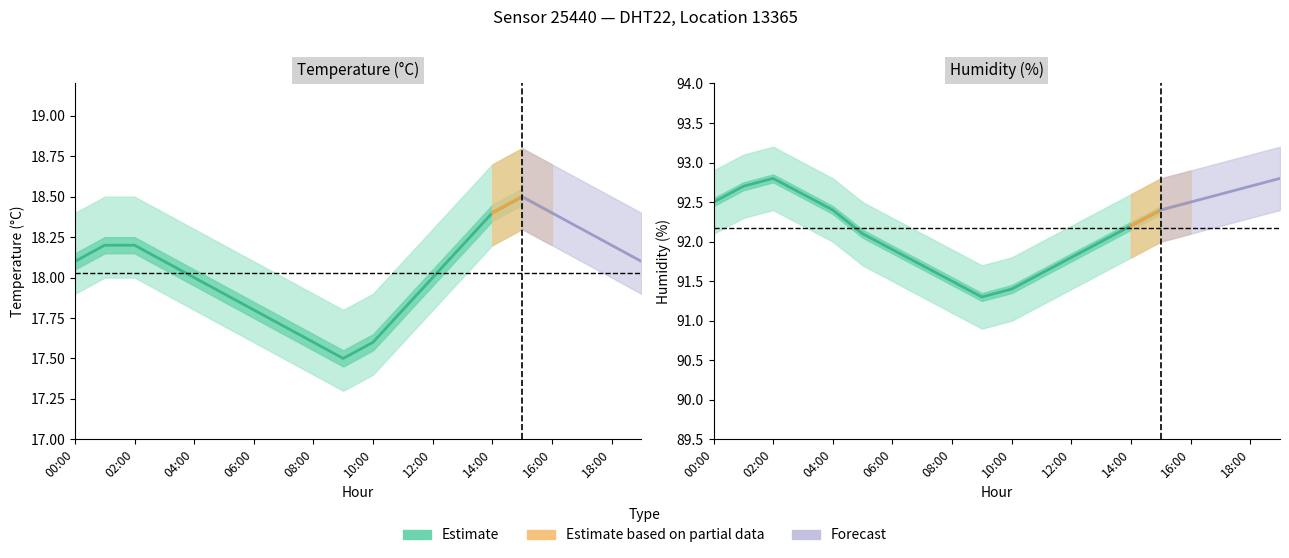

Reading left to right, what are all the values shown in this chart?

temperature: 18.1	18.2	18.2	18.1	18.0	17.9	17.8	17.7	17.6	17.5	17.6	17.8	18.0	18.2	18.4	18.5	18.4	18.3	18.2	18.1
temperature_upper: 18.4	18.5	18.5	18.4	18.3	18.2	18.1	18.0	17.9	17.8	17.9	18.1	18.3	18.5	18.7	18.8	18.7	18.6	18.5	18.4
temperature_lower: 17.9	18.0	18.0	17.9	17.8	17.7	17.6	17.5	17.4	17.3	17.4	17.6	17.8	18.0	18.2	18.3	18.2	18.1	18.0	17.9
humidity: 92.5	92.7	92.8	92.6	92.4	92.1	91.9	91.7	91.5	91.3	91.4	91.6	91.8	92.0	92.2	92.4	92.5	92.6	92.7	92.8
humidity_upper: 92.9	93.1	93.2	93.0	92.8	92.5	92.3	92.1	91.9	91.7	91.8	92.0	92.2	92.4	92.6	92.8	92.9	93.0	93.1	93.2
humidity_lower: 92.1	92.3	92.4	92.2	92.0	91.7	91.5	91.3	91.1	90.9	91.0	91.2	91.4	91.6	91.8	92.0	92.1	92.2	92.3	92.4